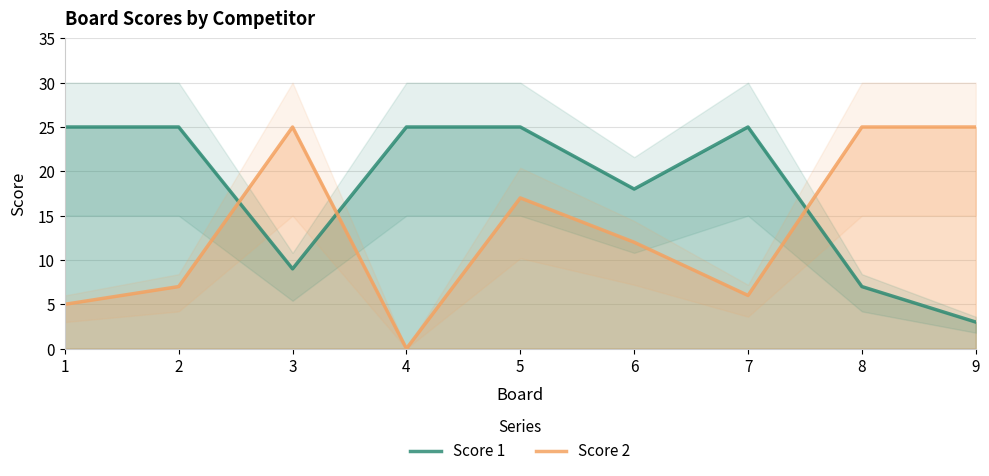

Between 9 and 3, which is larger?

3